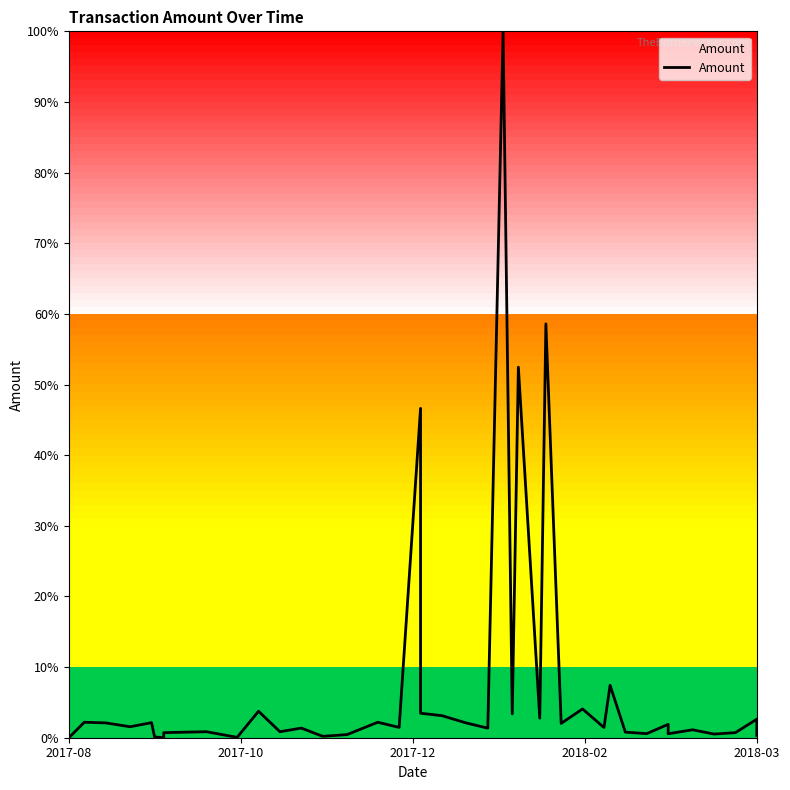

What is the greatest value displayed?

1.0